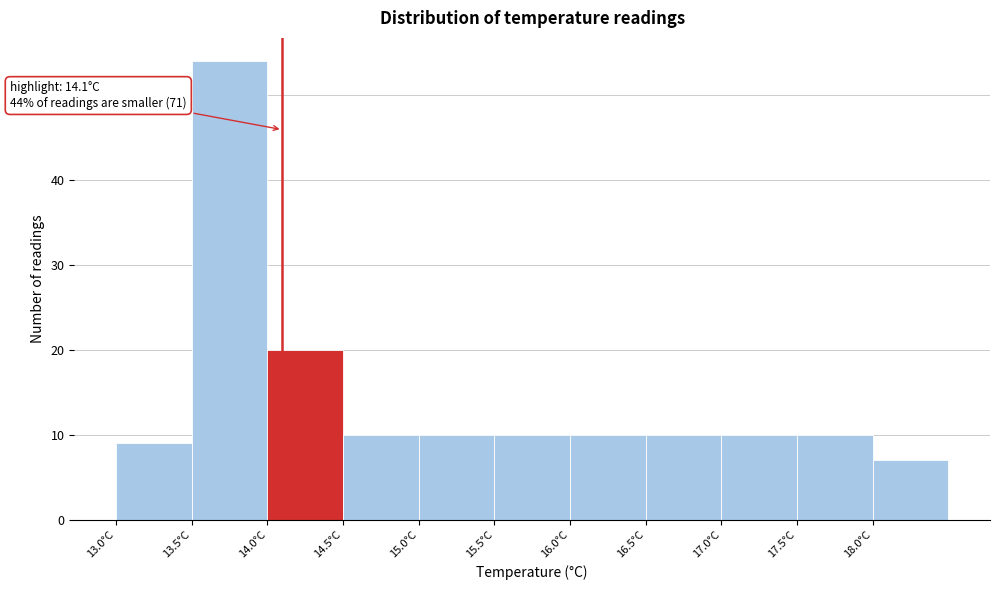

Over which range of the x-axis is the bar tallest?

13.5 to 14.0